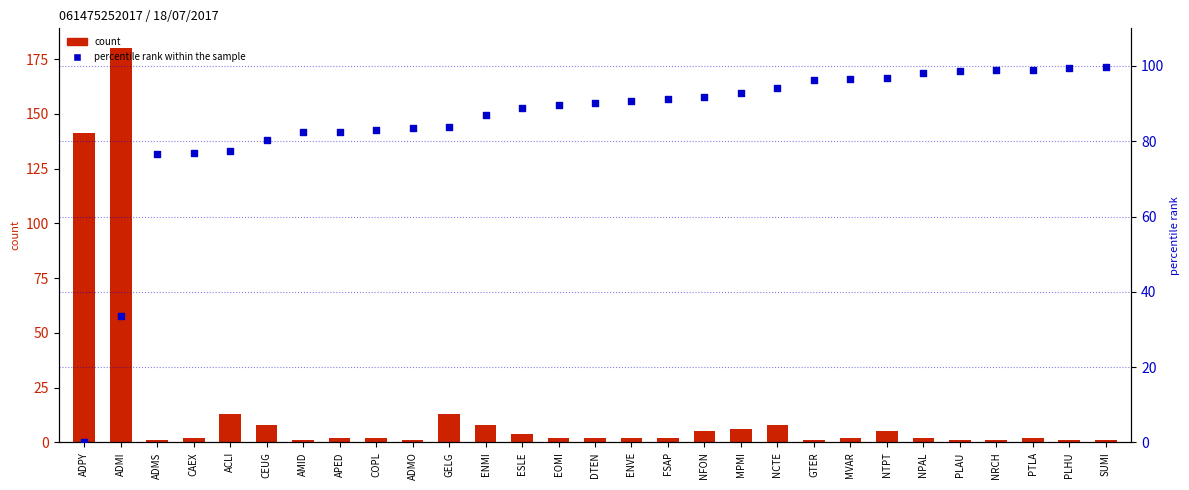

Which series has the widest spread of Y values?

count